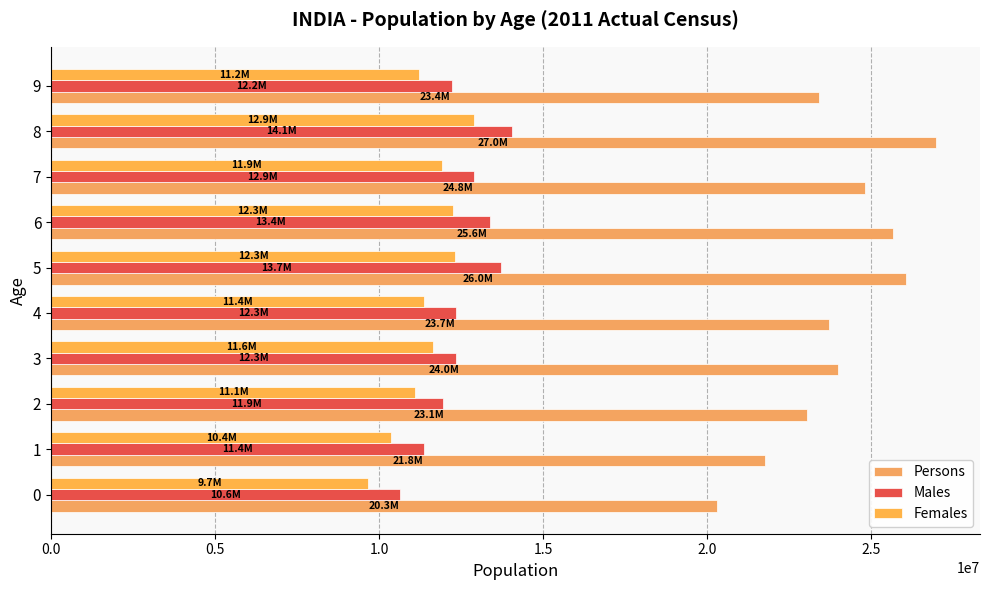

True or false: Males has a value of 12211710 at 9.

True